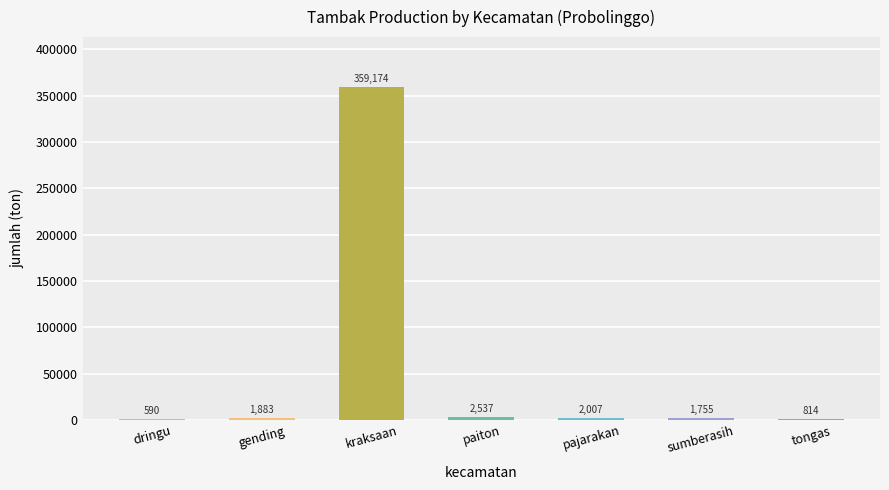

What is the sum of all values?

368759.5